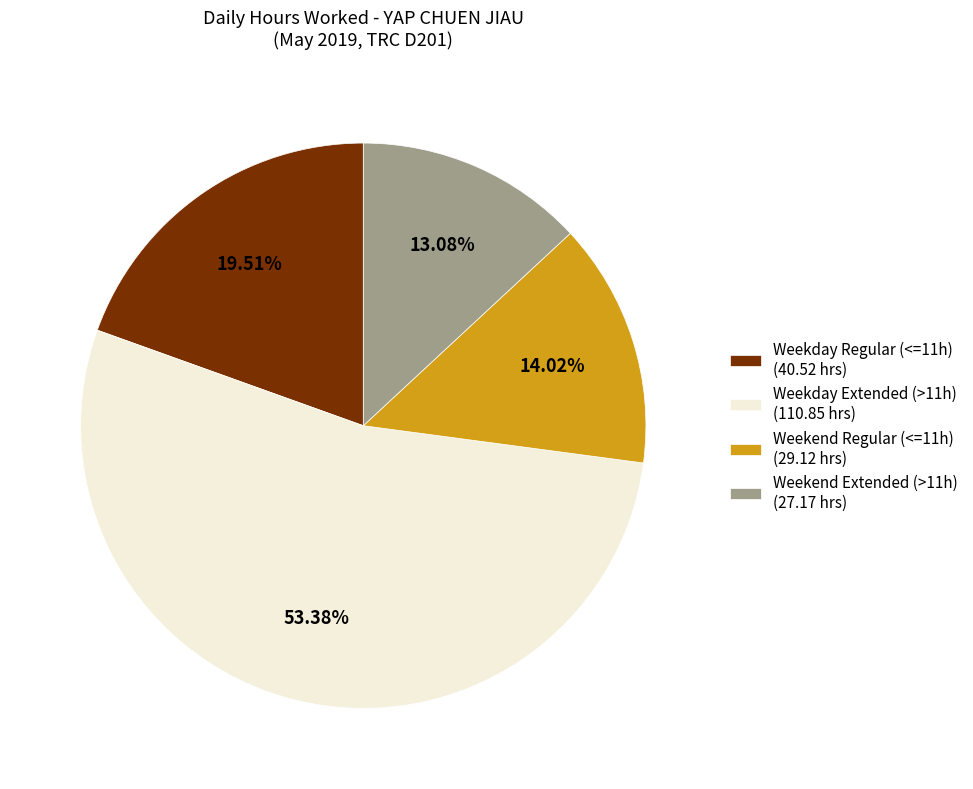

Which has a higher value, Weekday Extended (>11h) (110.85 hrs) or Weekend Regular (<=11h) (29.12 hrs)?

Weekday Extended (>11h) (110.85 hrs)